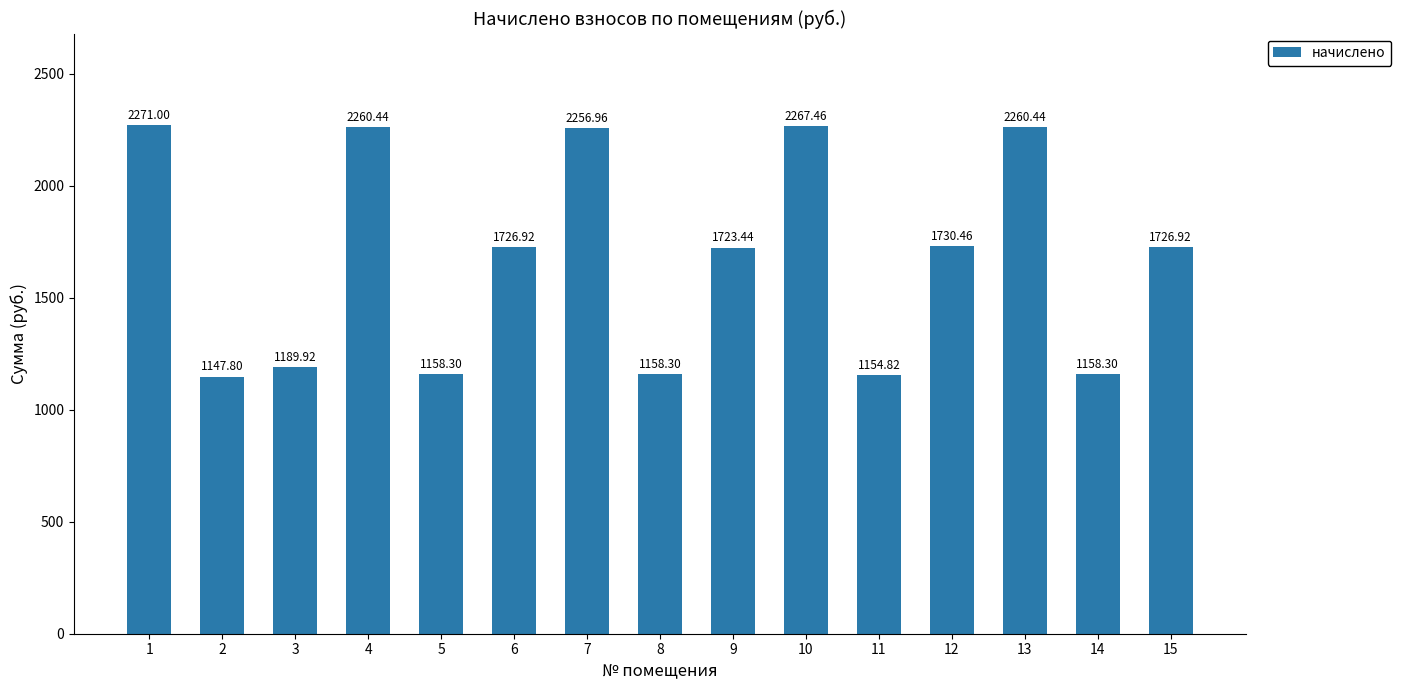

What is the greatest value displayed?

2271.0